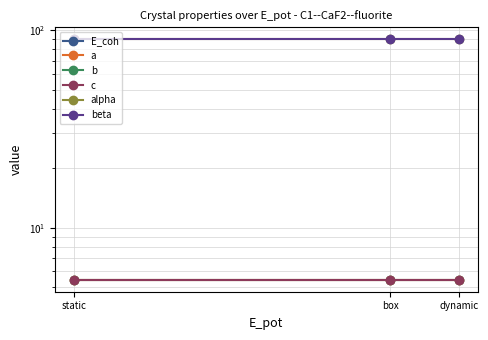

True or false: alpha has a value of 29.4 at static.

False